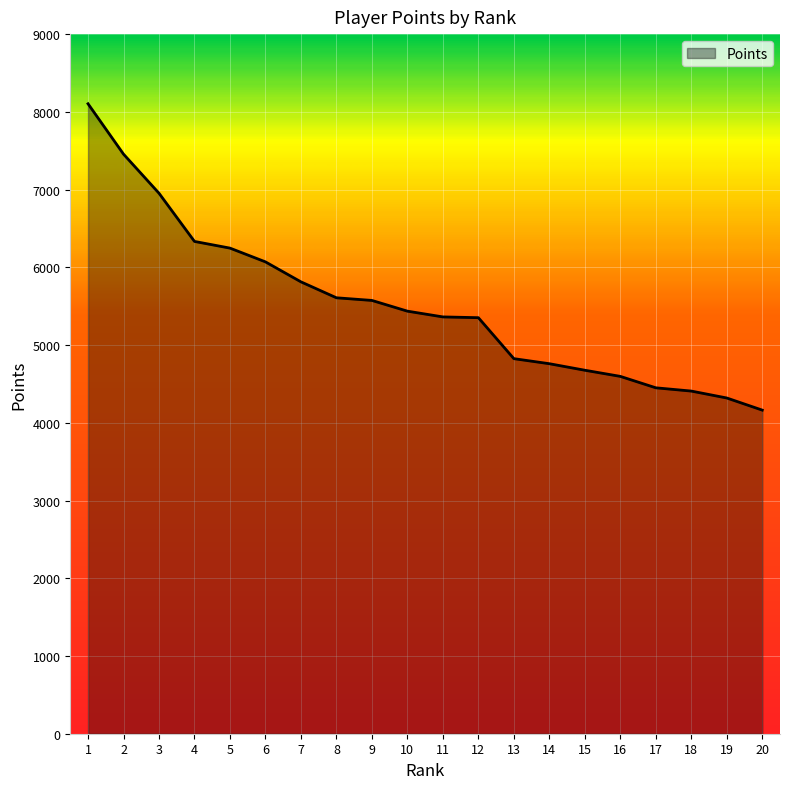

What is the sum of all values?

110506